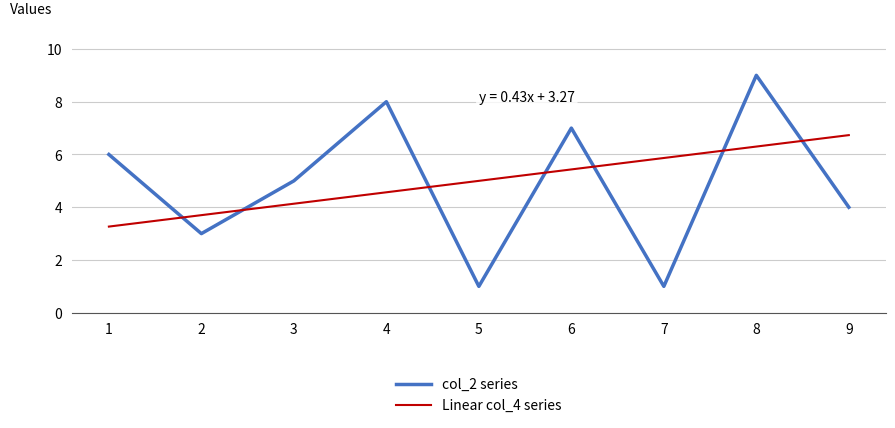

Is the value of Linear col_4 series at 9 greater than the value of col_2 series at 7?

Yes